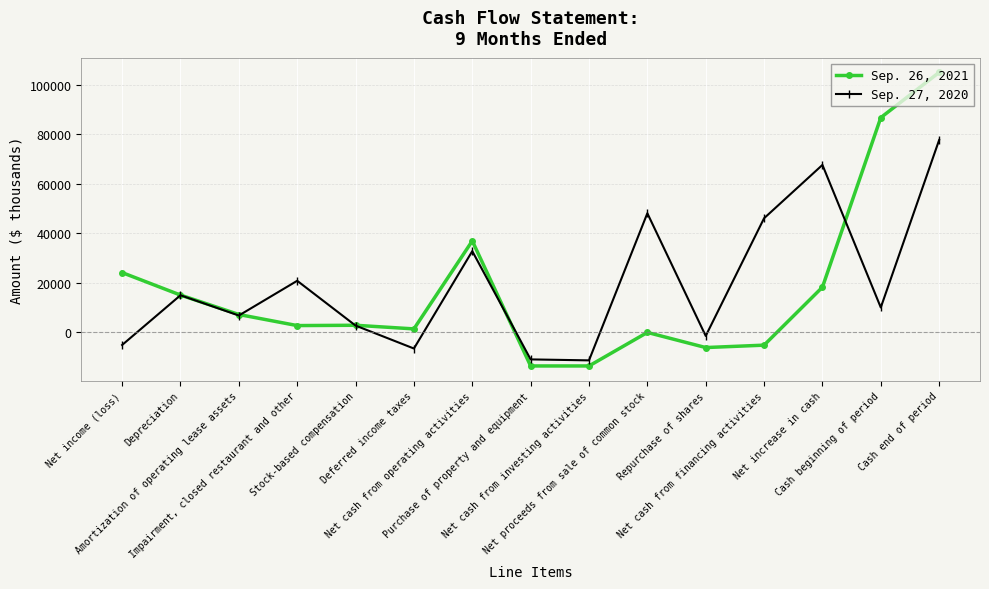

What is the greatest value displayed?

105107